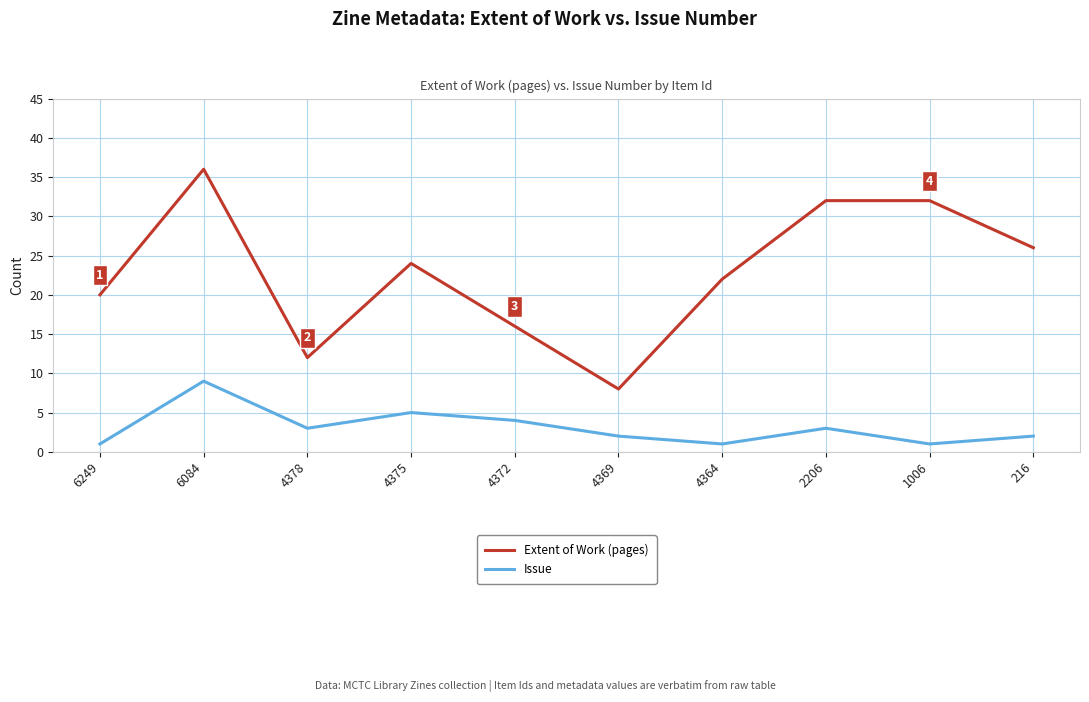

What is the difference between the Issue values at 6084 and 2206?

6